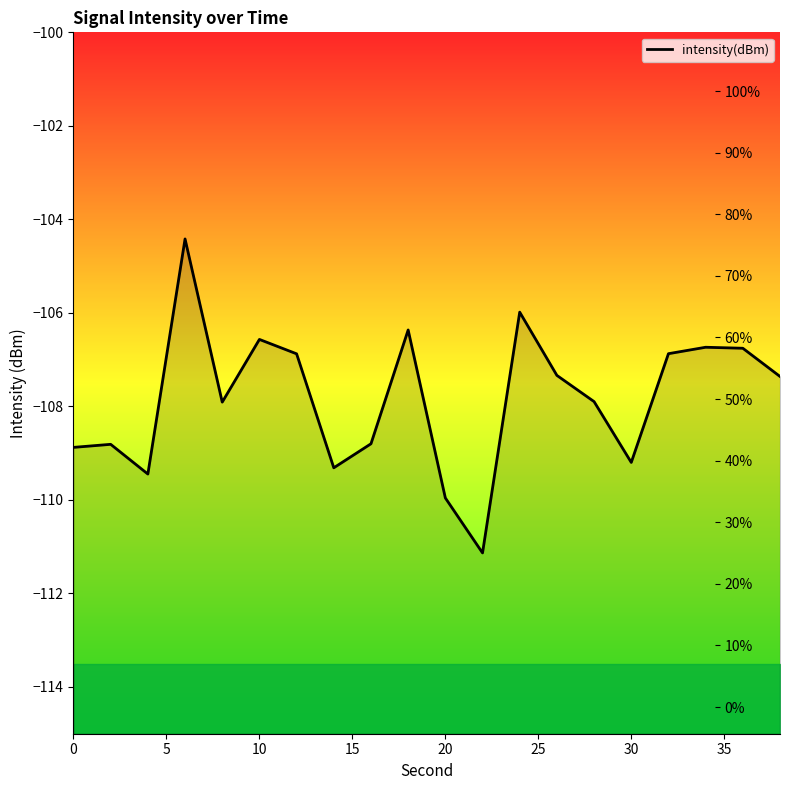

How many interior local valleys (lower than both neighbors) does the data have?

5